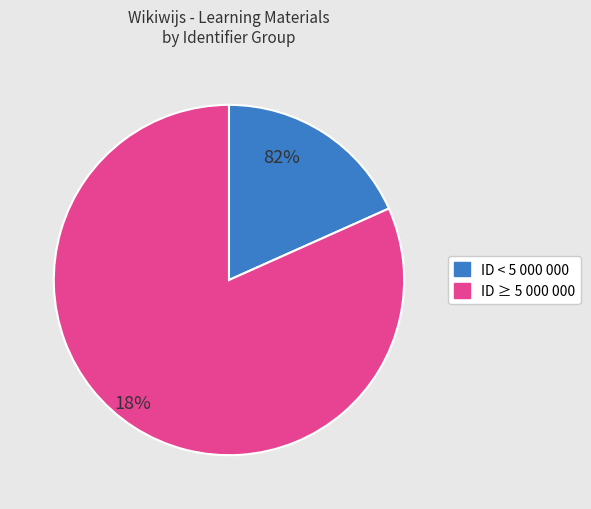

Does any single category account for the majority?

Yes